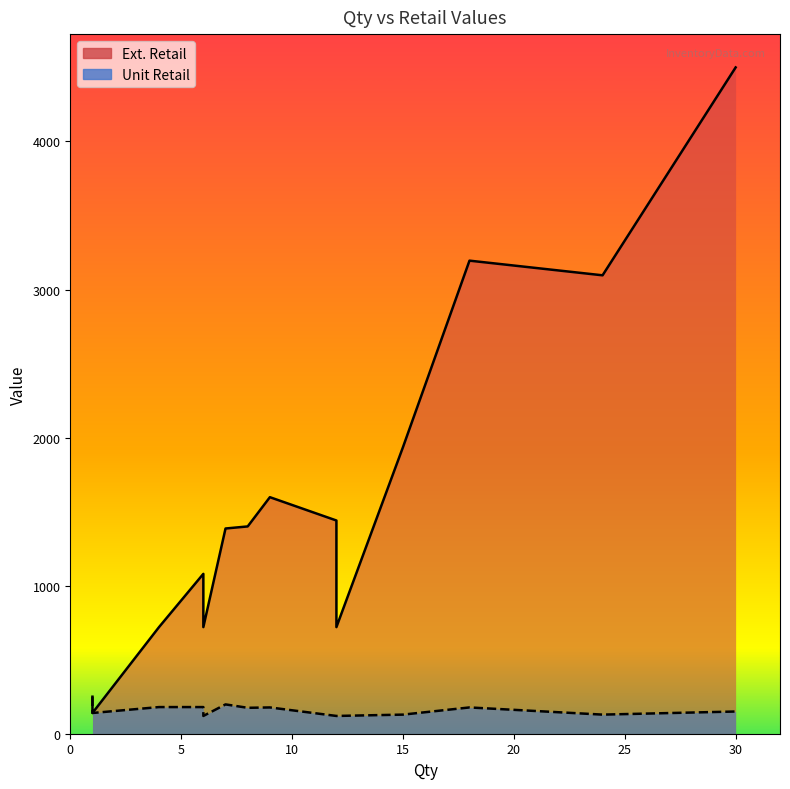

At which label does Unit Retail reach its minimum?

12